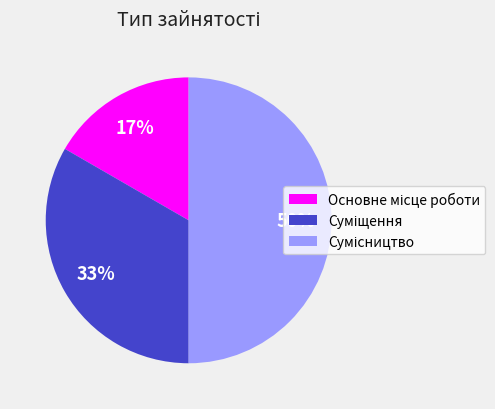

To the nearest percent, what is the average slice percentage?

33%